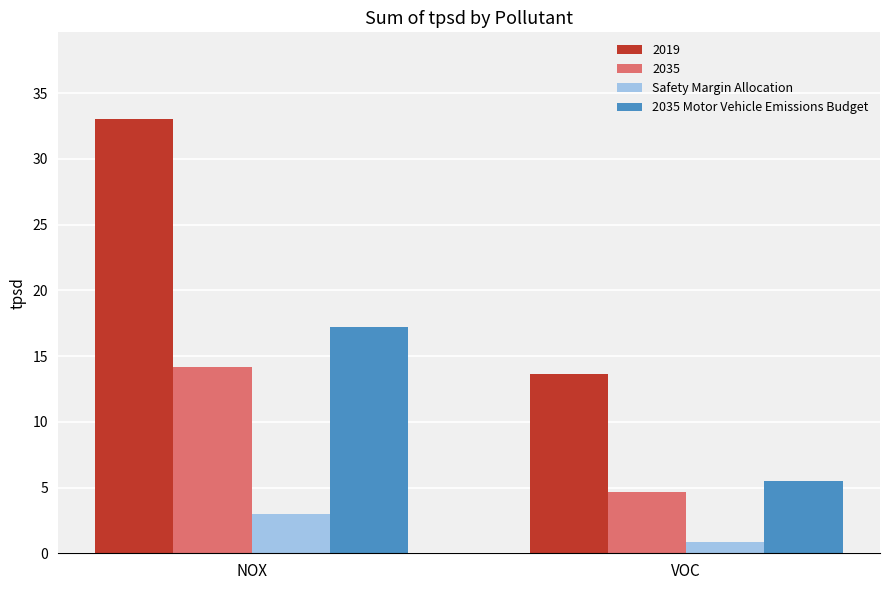

At how many categories does at least one series exceed 10?

2